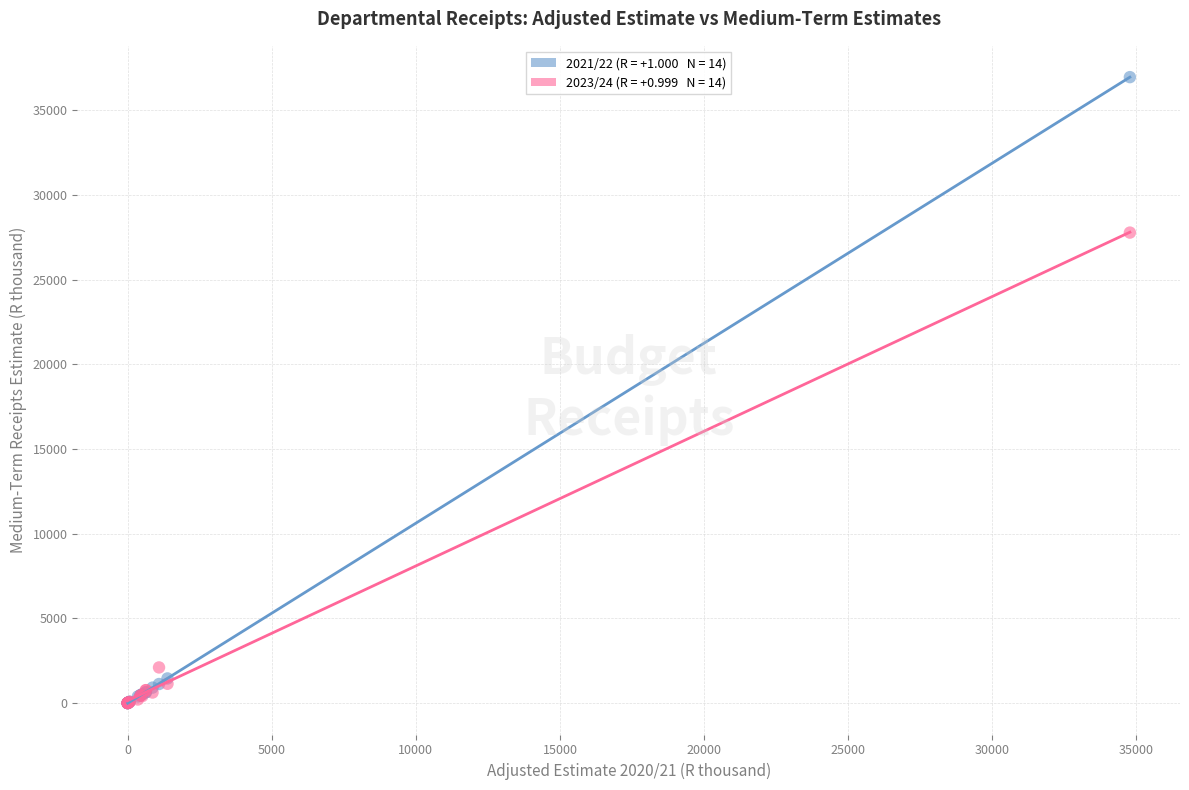

Across all series, what Y value is closest to 18476?

27775